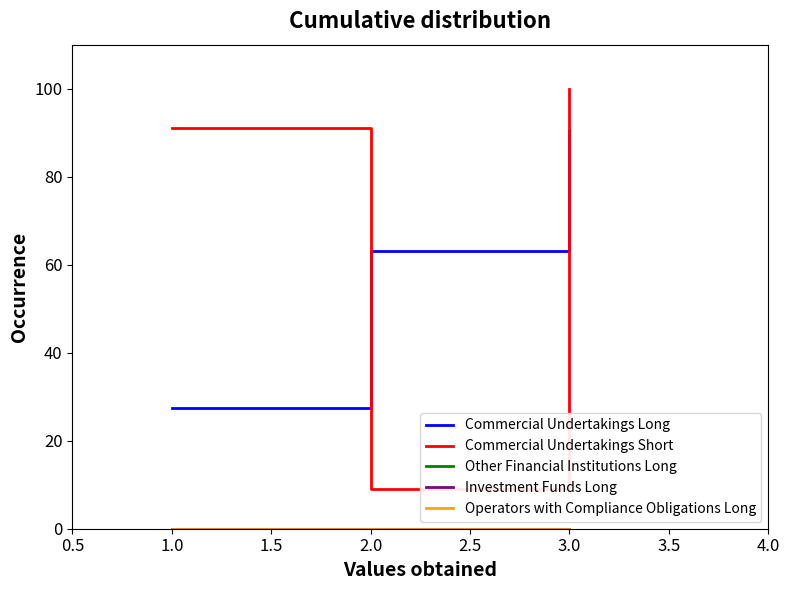

Does the chart display data point markers on the line(s)?

No